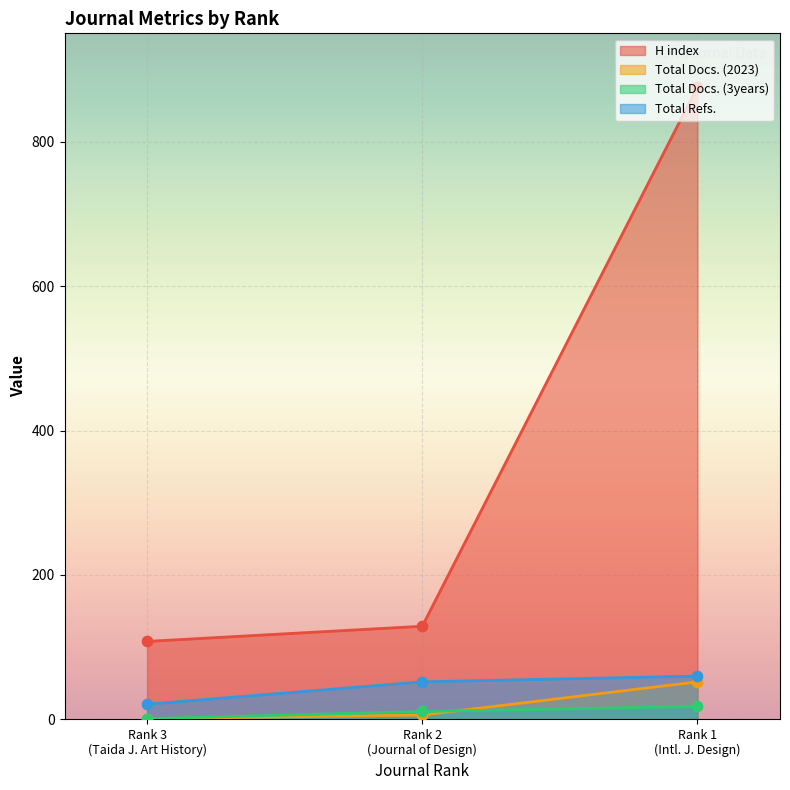

Which series contains the lowest Y value?

Total Docs. (2023)